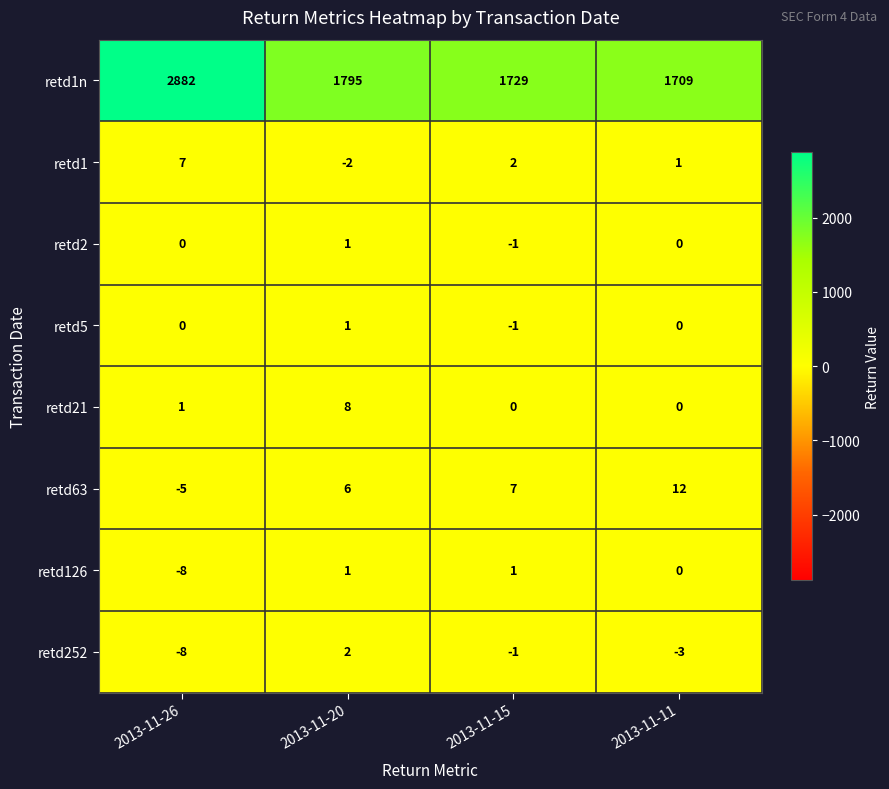

At which category is the sum across all series the highest?

2013-11-26